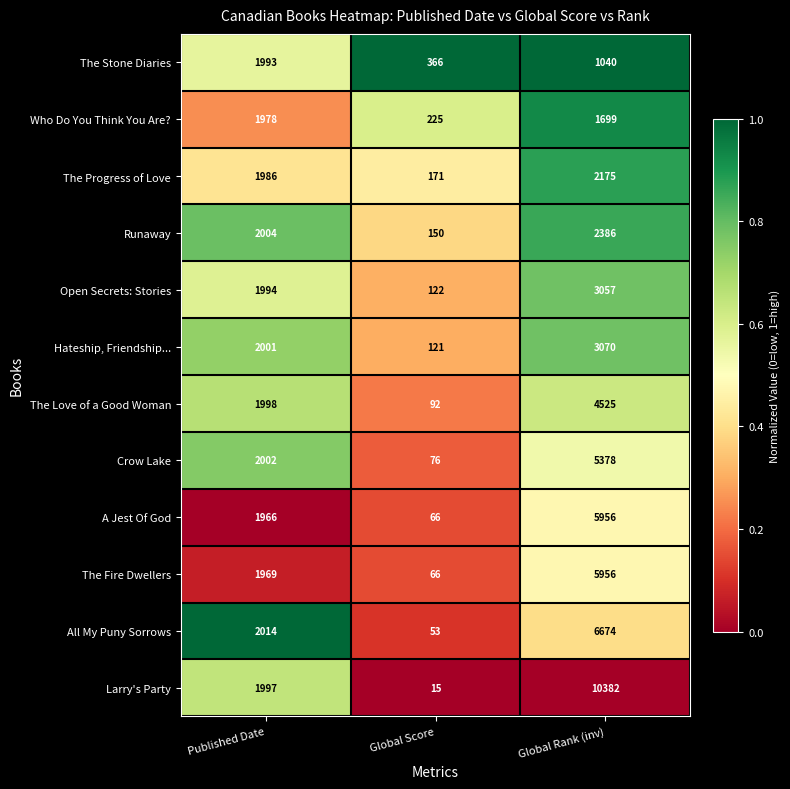

At Published Date, list the series in order from largest to smallest.

All My Puny Sorrows, Runaway, Crow Lake, Hateship, Friendship..., The Love of a Good Woman, Larry's Party, Open Secrets: Stories, The Stone Diaries, The Progress of Love, Who Do You Think You Are?, The Fire Dwellers, A Jest Of God